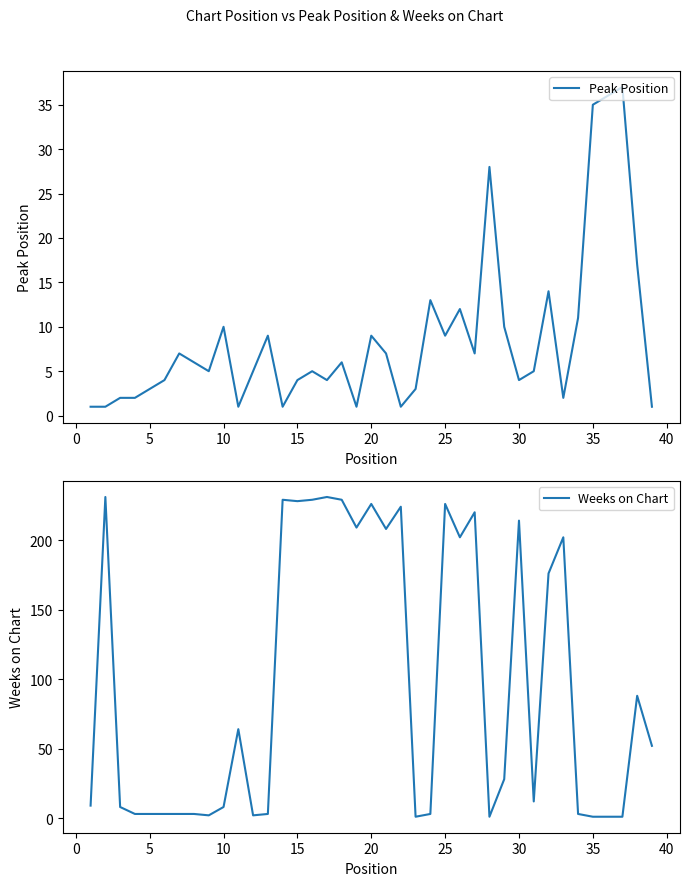

What is the minimum value for Peak Position?

1